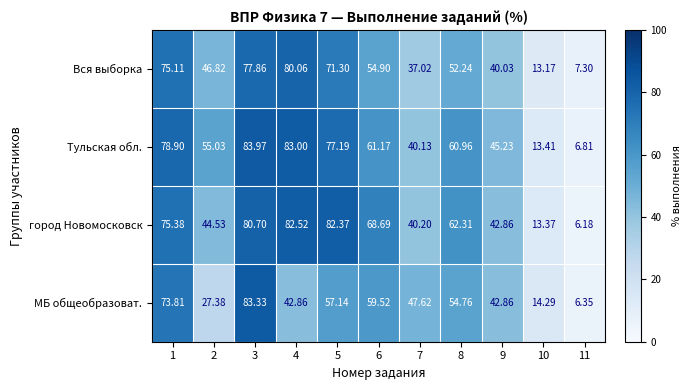

Which series has the largest range (max minus min)?

Тульская обл.